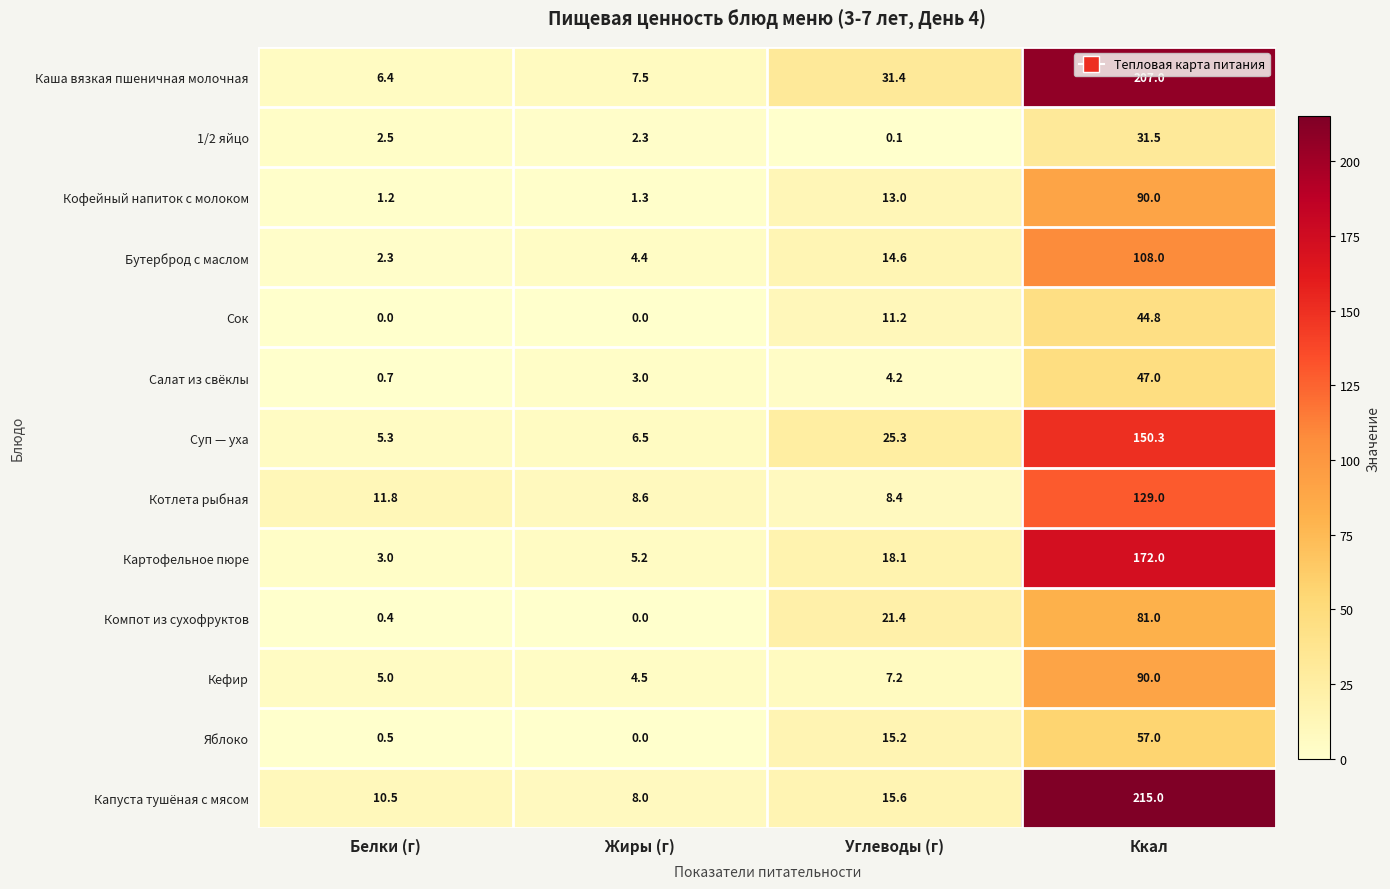

Count the number of categories in the chart.

4